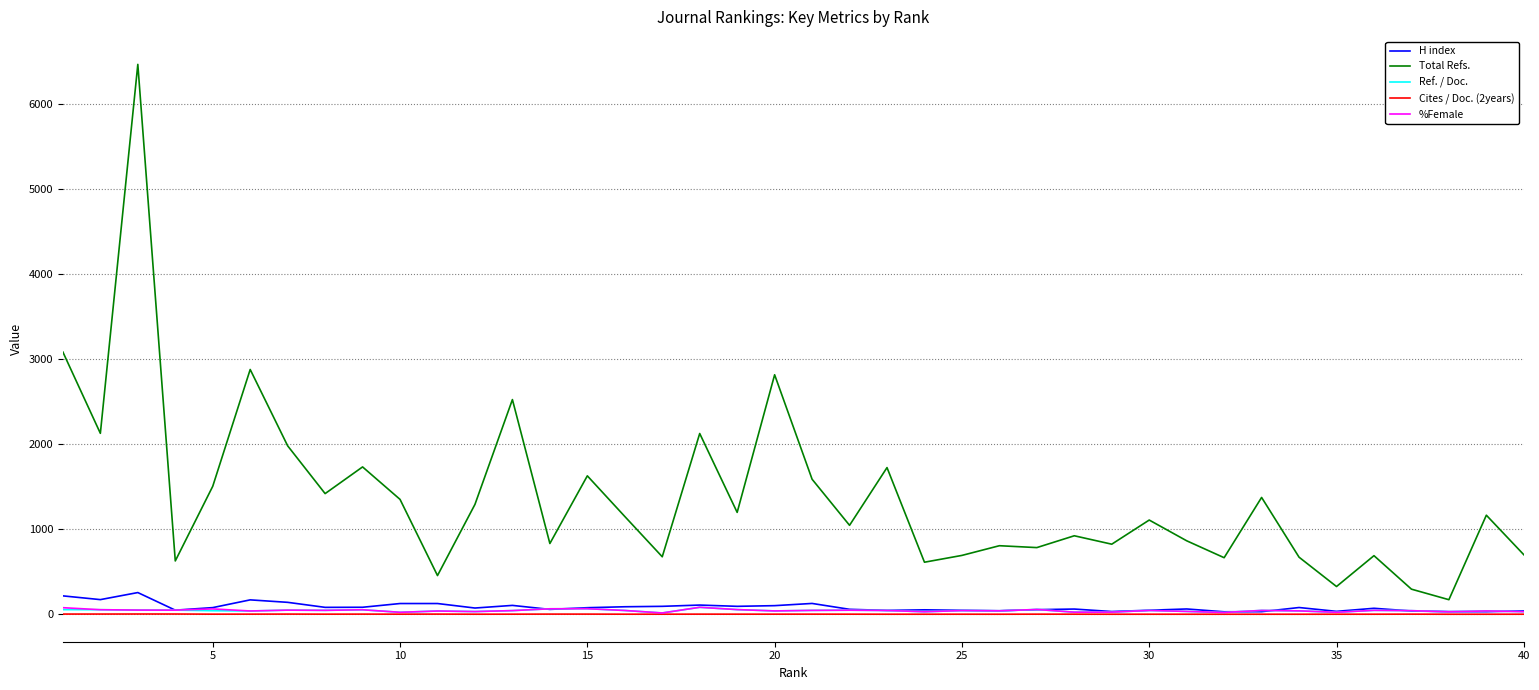

What is the greatest value displayed?

6468.0